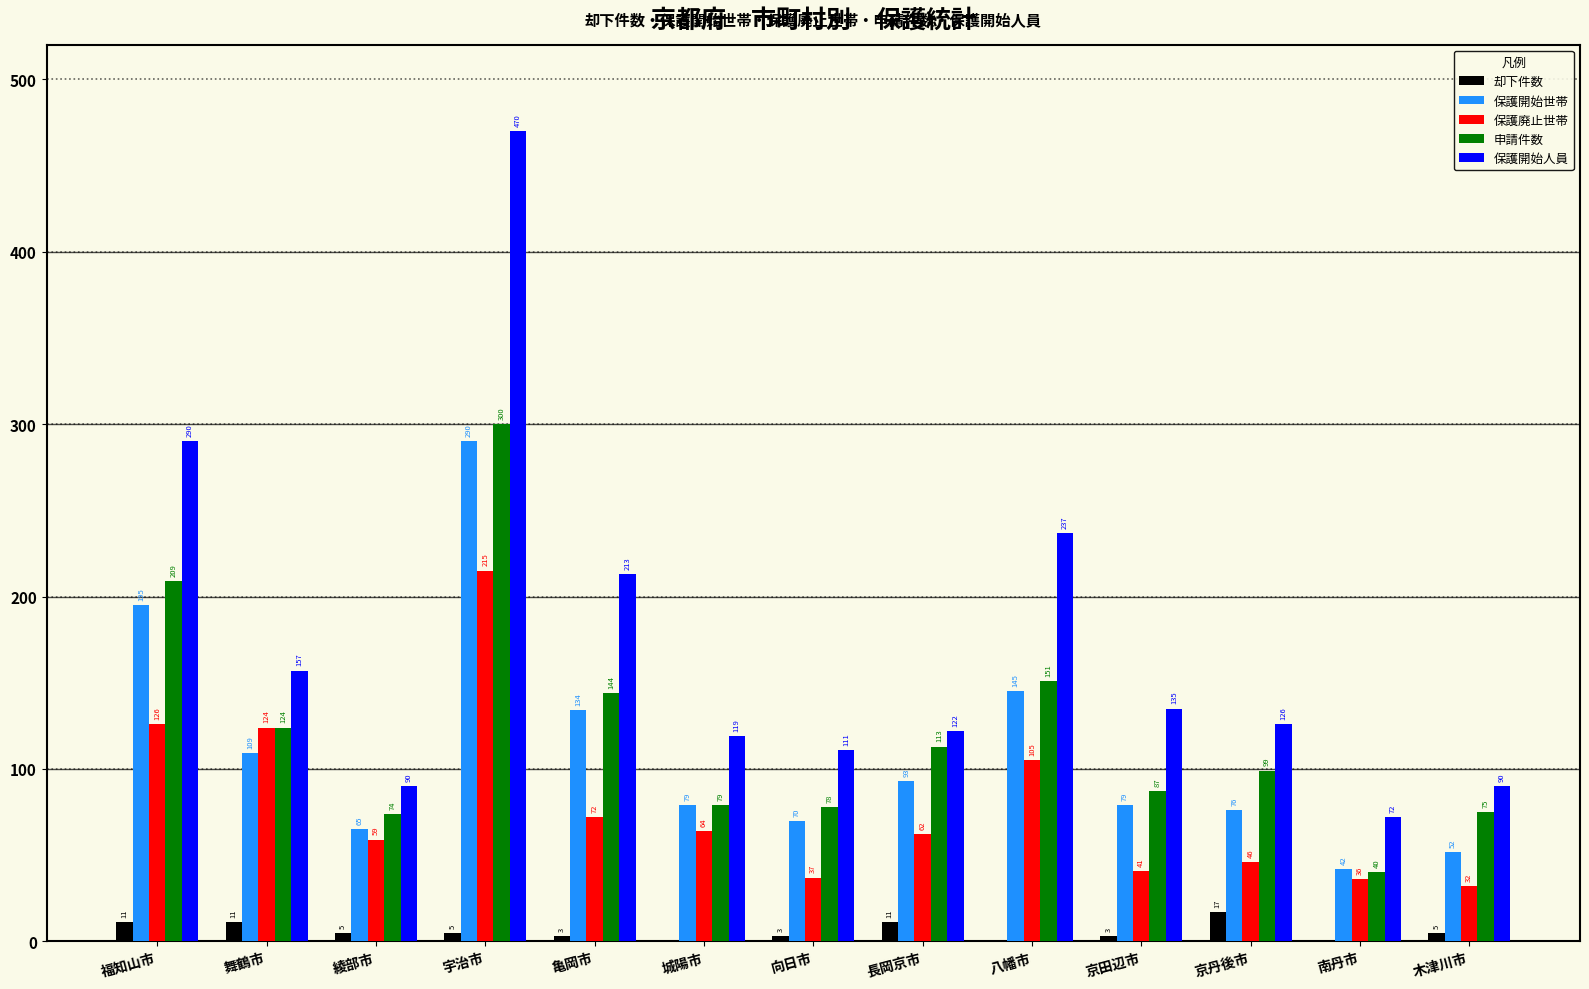

Reading right to left, extract all data points from this chart.

却下件数: 5	0	17	3	0	11	3	0	3	5	5	11	11
保護開始世帯: 52	42	76	79	145	93	70	79	134	290	65	109	195
保護廃止世帯: 32	36	46	41	105	62	37	64	72	215	59	124	126
申請件数: 75	40	99	87	151	113	78	79	144	300	74	124	209
保護開始人員: 90	72	126	135	237	122	111	119	213	470	90	157	290